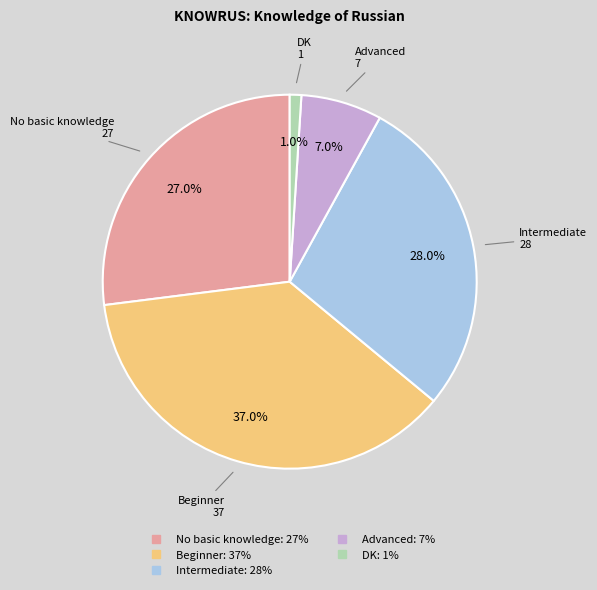

The DK slice represents 1% of the pie. True or false?

True